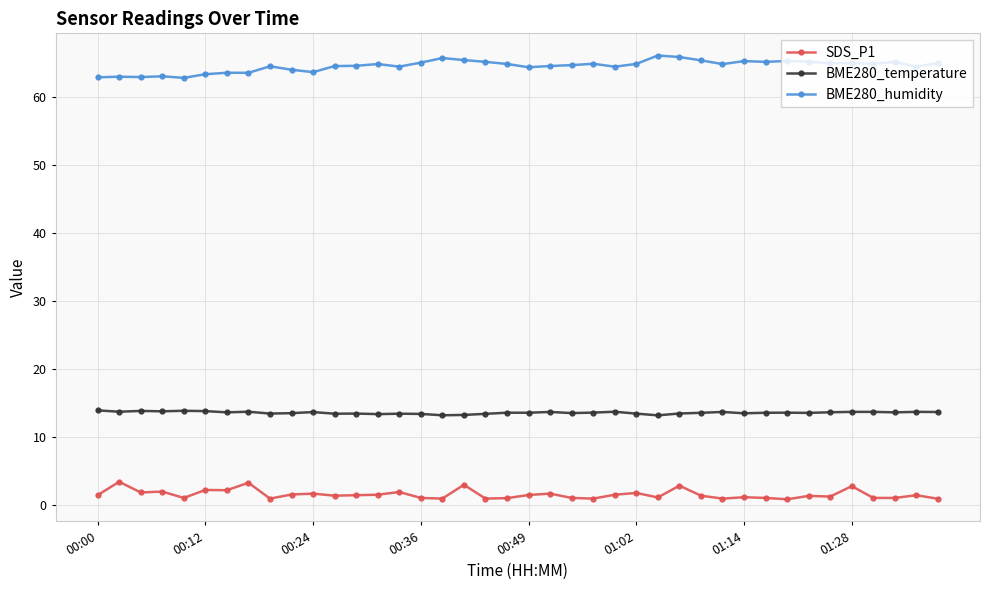

Which series has the largest total across all categories?

BME280_humidity